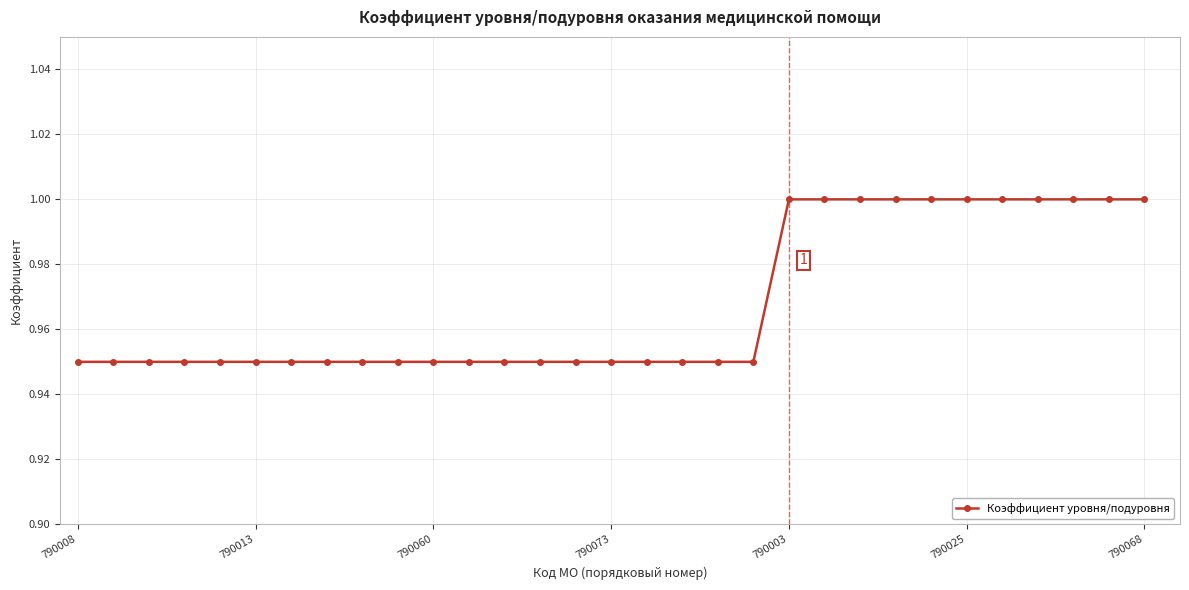

What is the sum of all values?

30.0